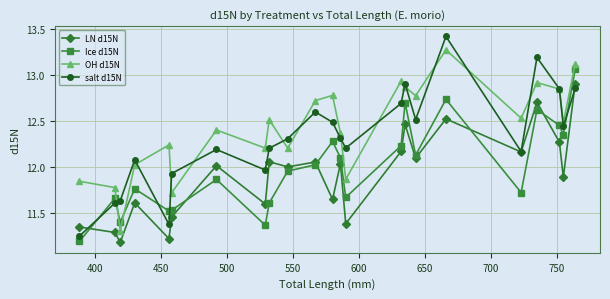

What is the maximum value shown in the chart?

13.4